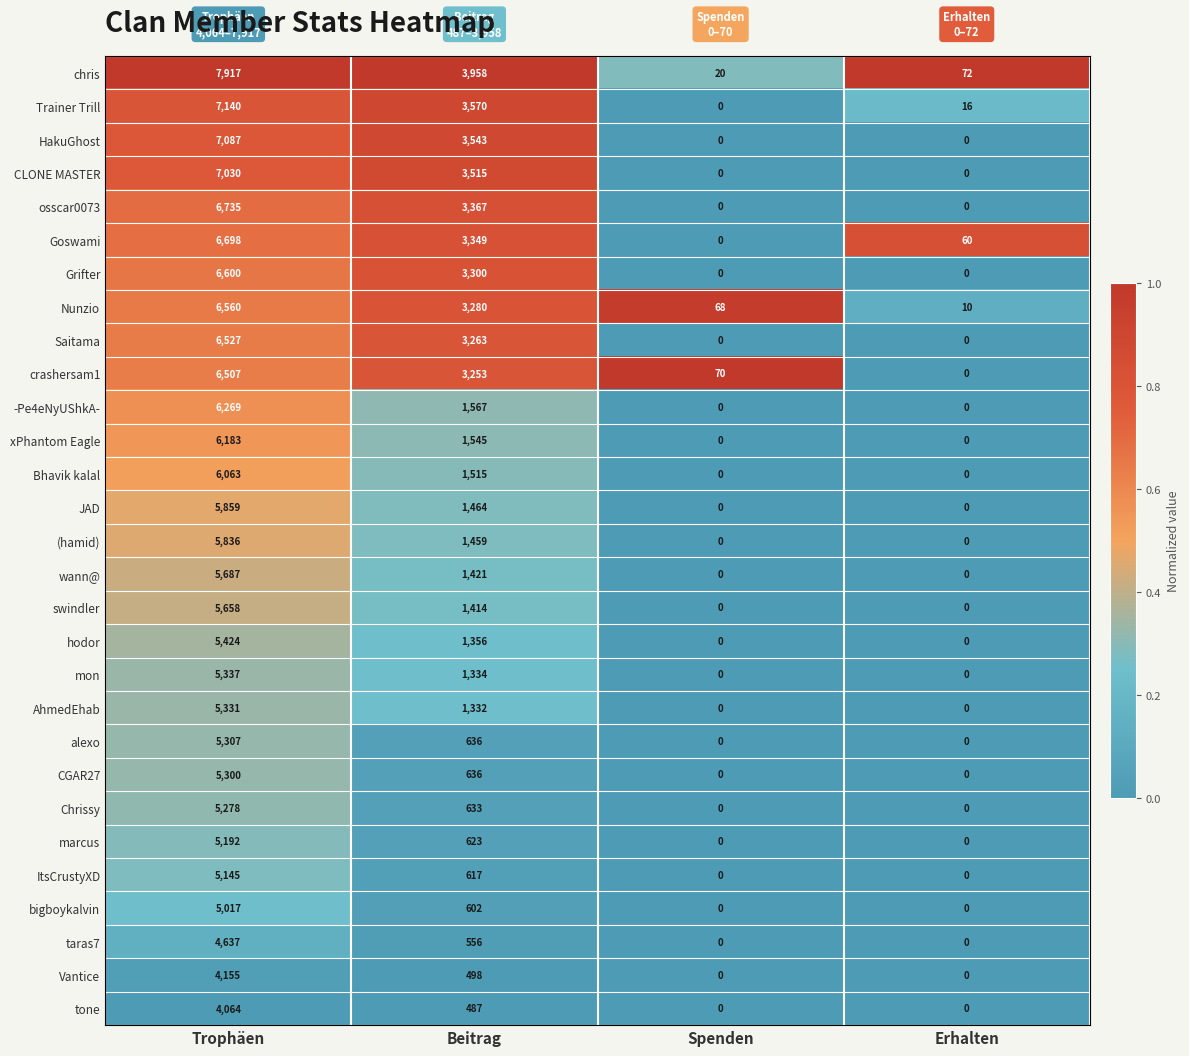

Is the value of CGAR27 at Beitrag greater than the value of Goswami at Trophäen?

No